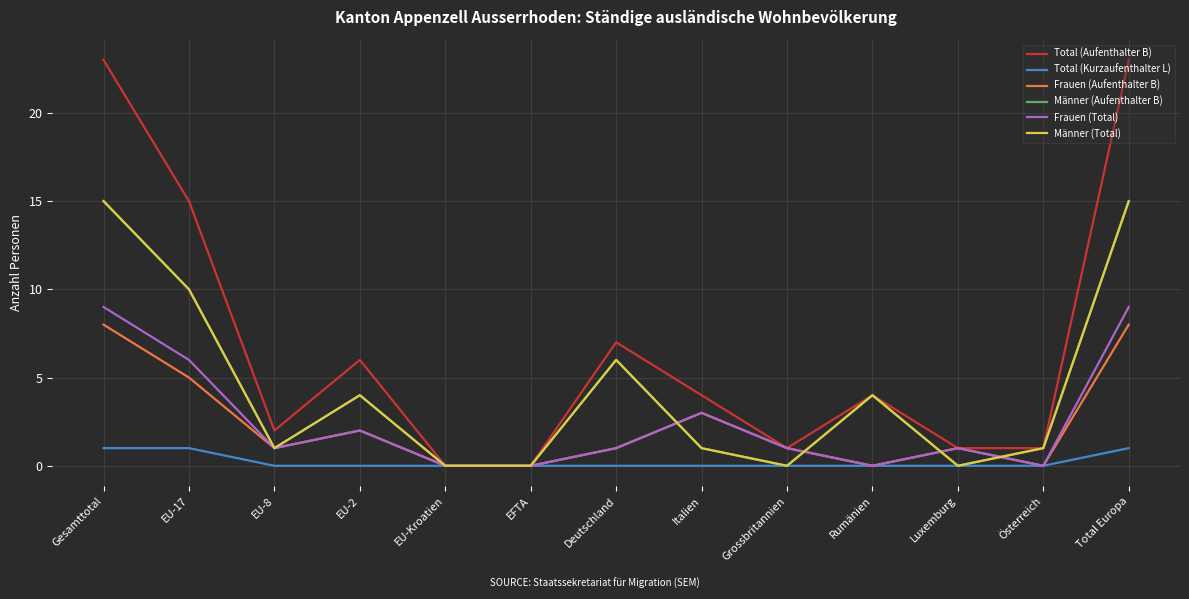

Is this an area chart (filled region under the line)?

No